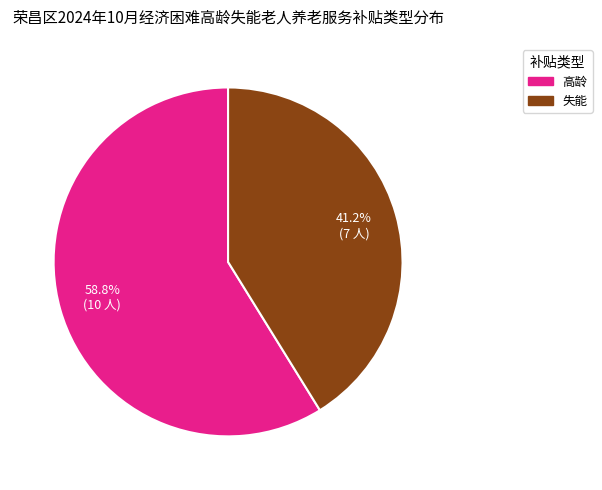

Rank the categories by value from highest to lowest.

高龄, 失能